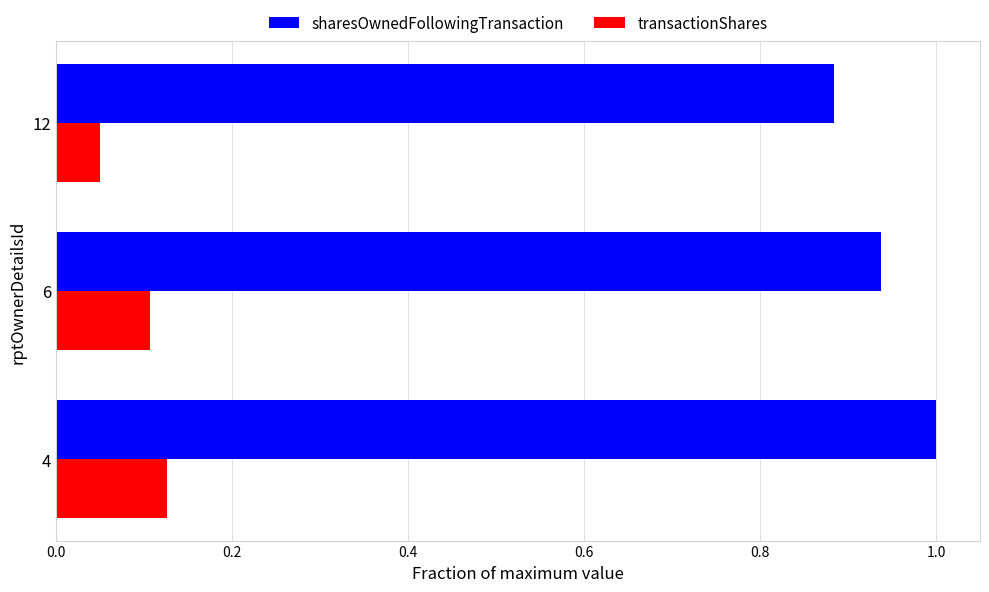

The transactionShares series shows 0.1 at 12. True or false?

True